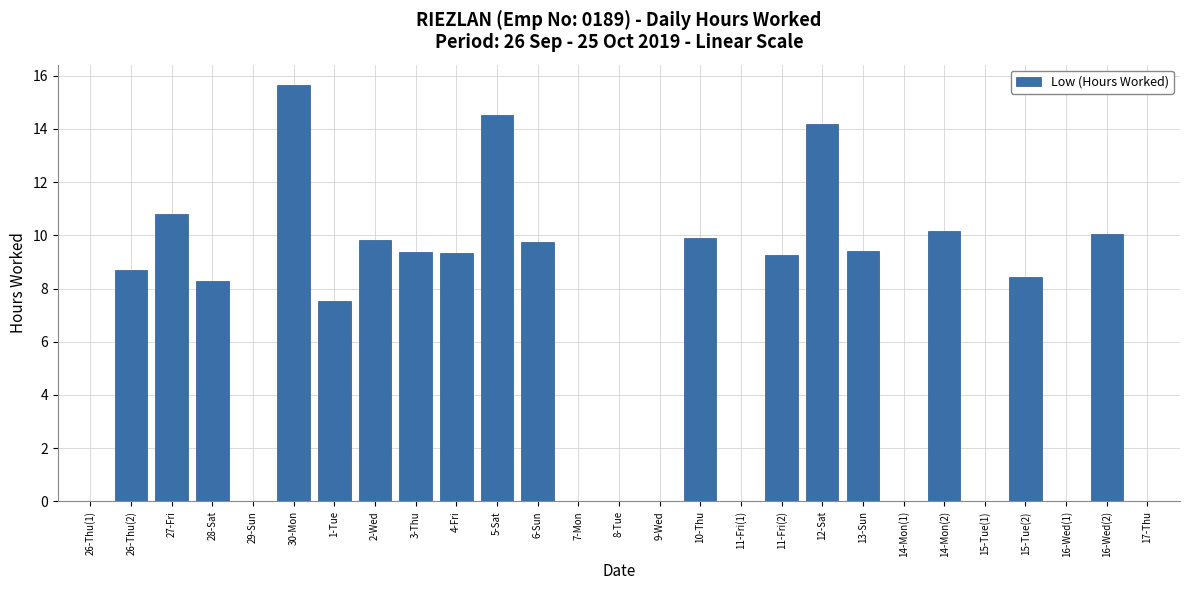

What is the sum of all values?

175.2